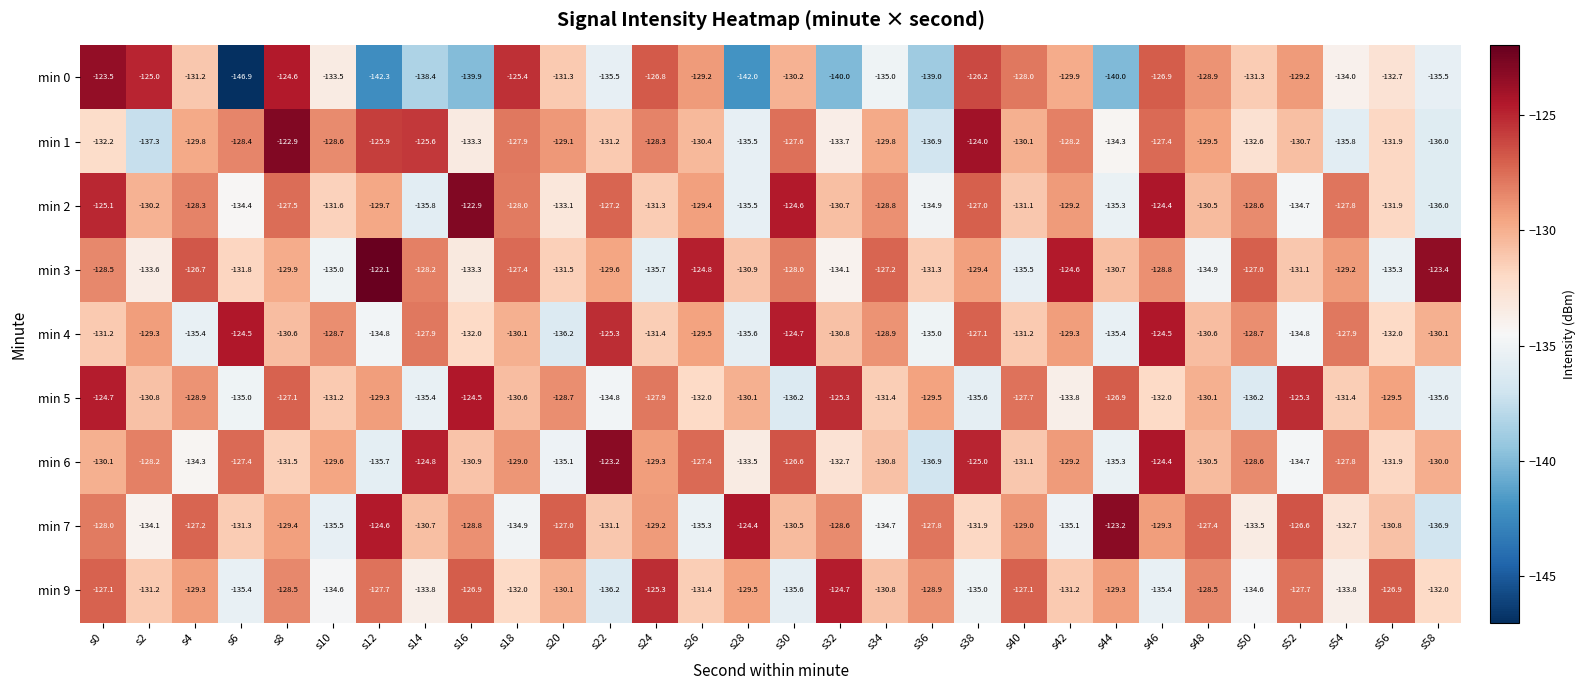

At s38, list the series in order from largest to smallest.

min 1, min 6, min 0, min 2, min 4, min 3, min 7, min 9, min 5